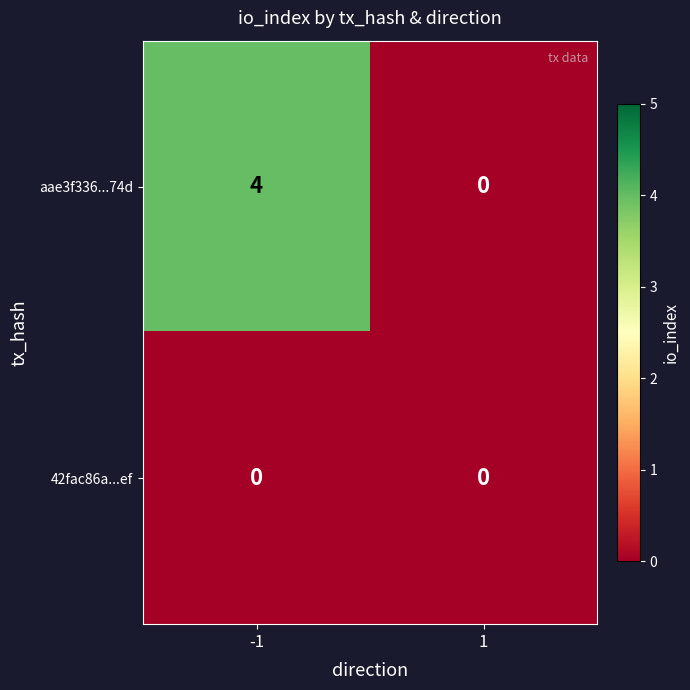

At how many categories does at least one series exceed 1?

1